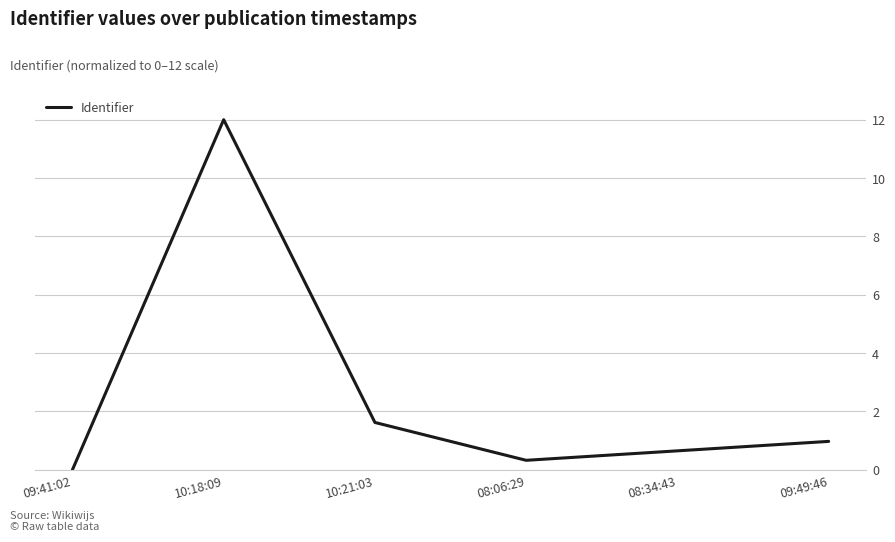

What is the change in value from 09:41:02 to 10:21:03?

+1.6